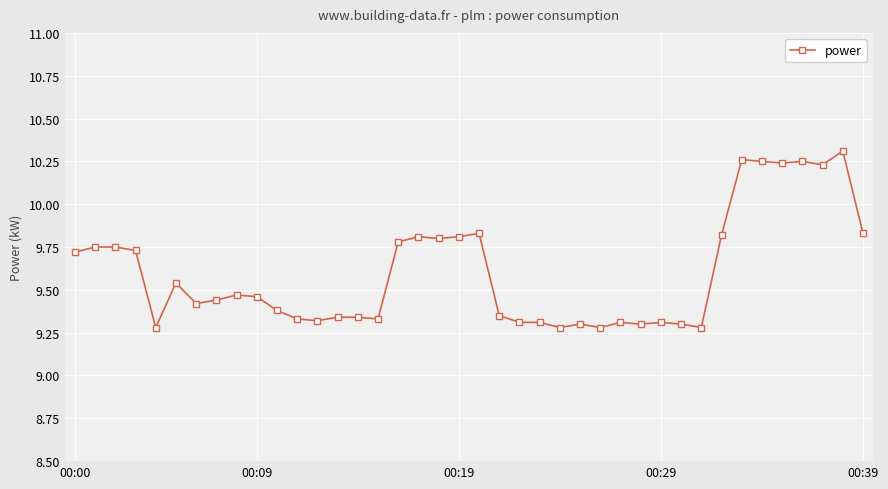

What is the average value?

9.6